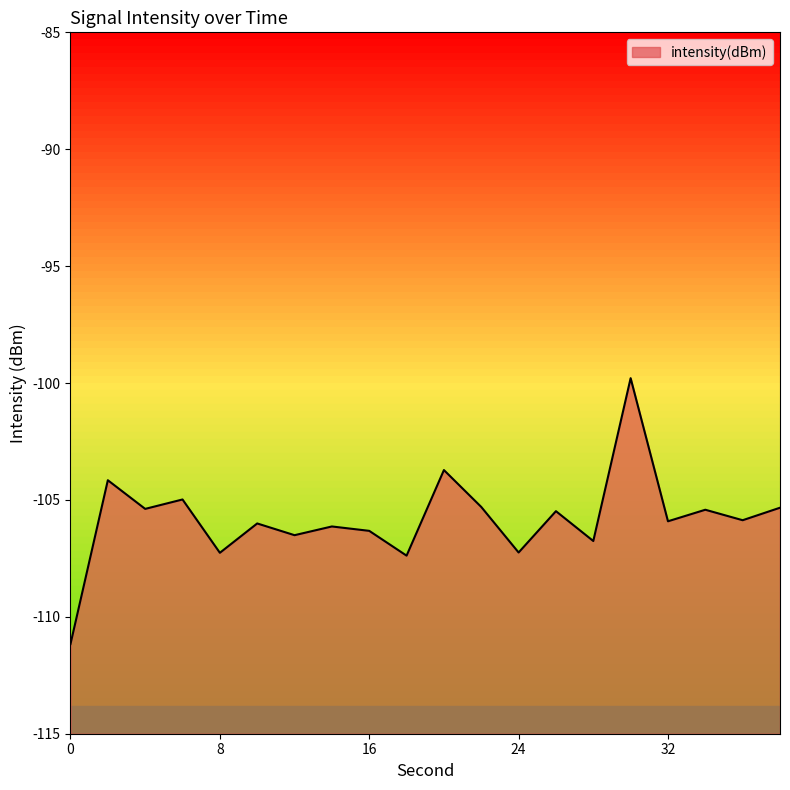

Reading left to right, list all the values displayed in this chart.

-111.2	-104.2	-105.4	-105.0	-107.3	-106.0	-106.5	-106.1	-106.3	-107.4	-103.7	-105.3	-107.2	-105.5	-106.8	-99.8	-105.9	-105.4	-105.9	-105.3